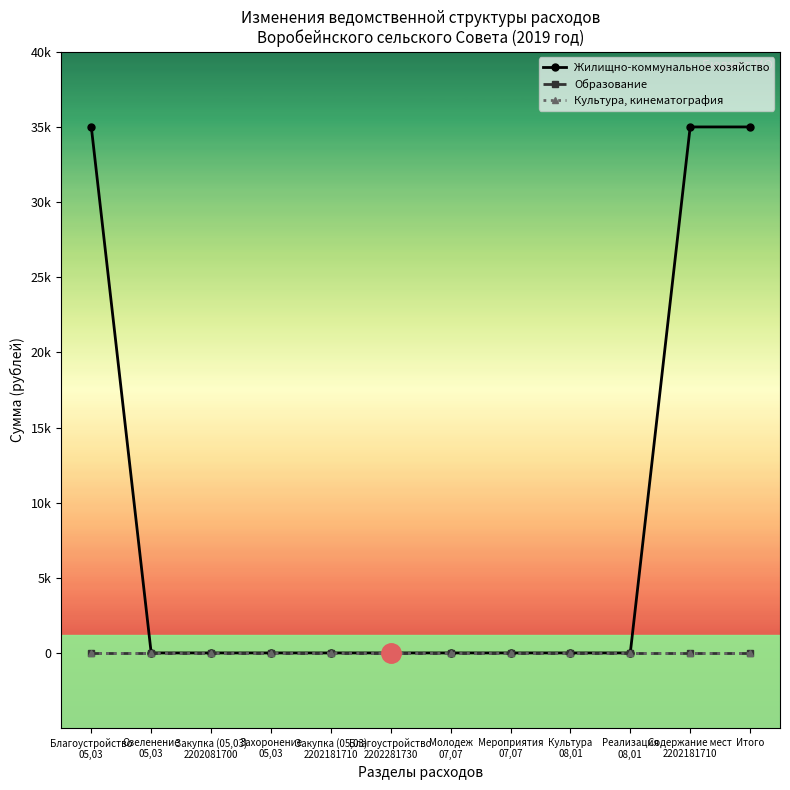

Is this an area chart (filled region under the line)?

No